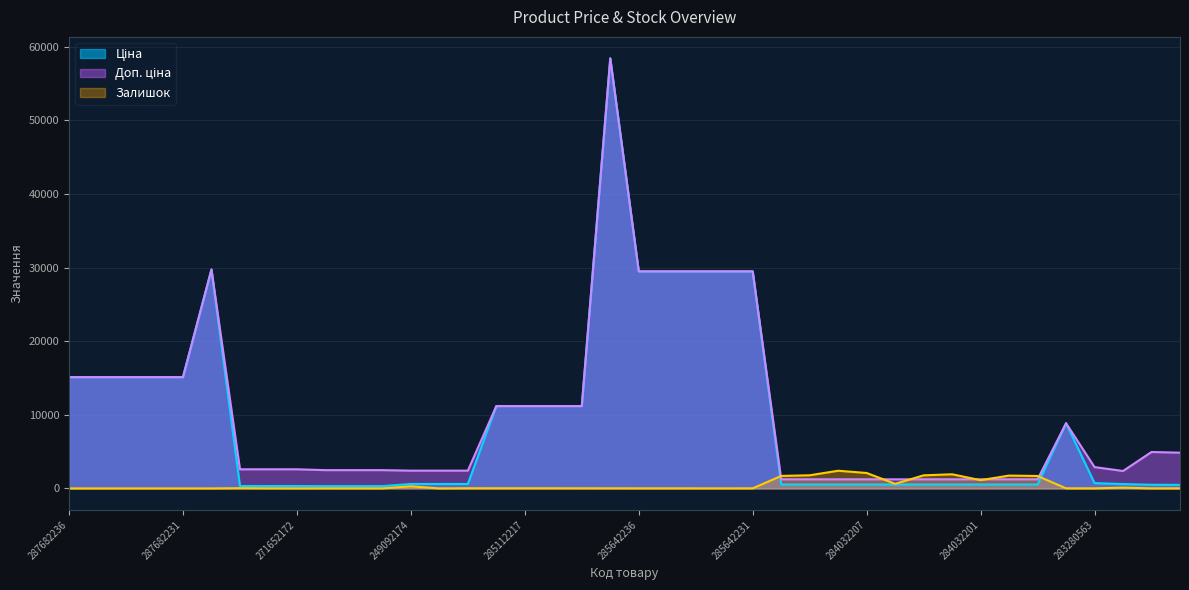

True or false: Доп. ціна and Ціна intersect in this chart.

False